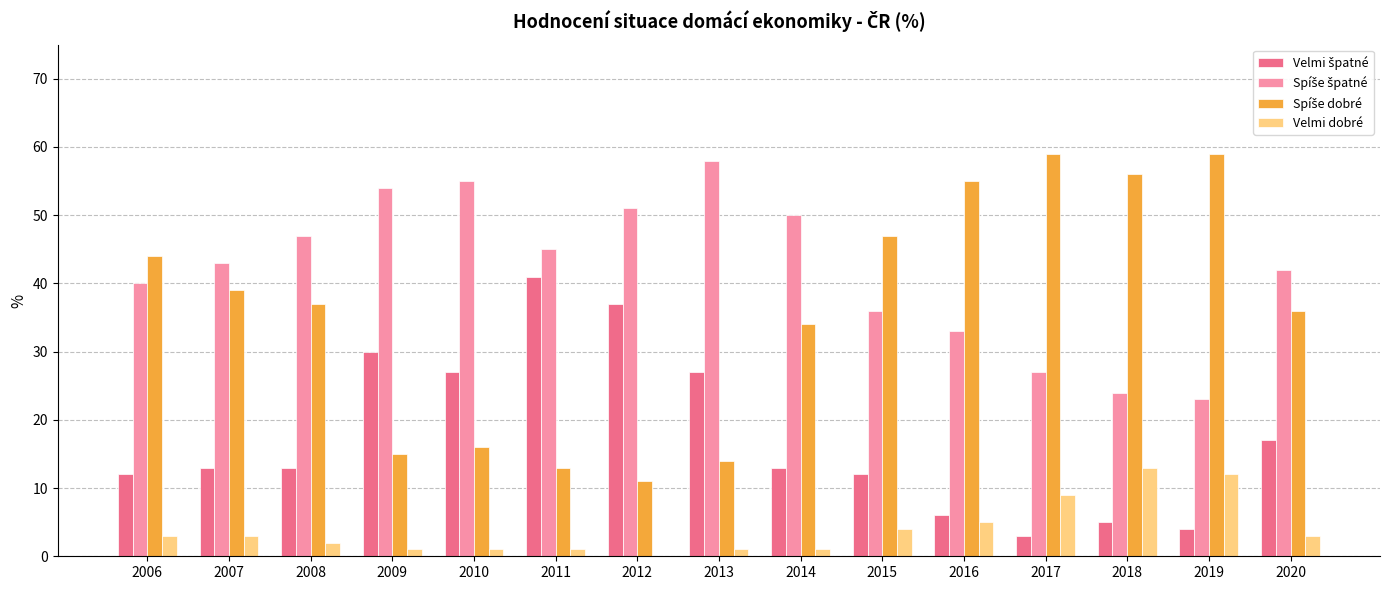

The Velmi dobré series shows 6 at 2018. True or false?

False